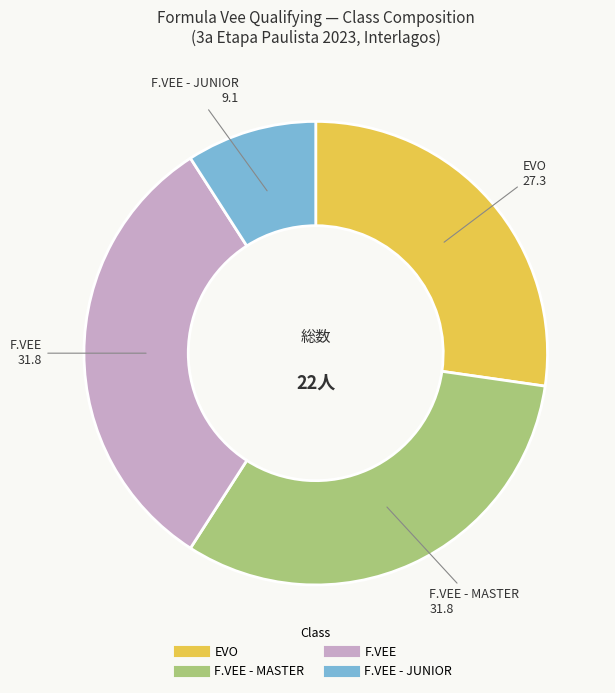

Count the number of slices in the pie.

4